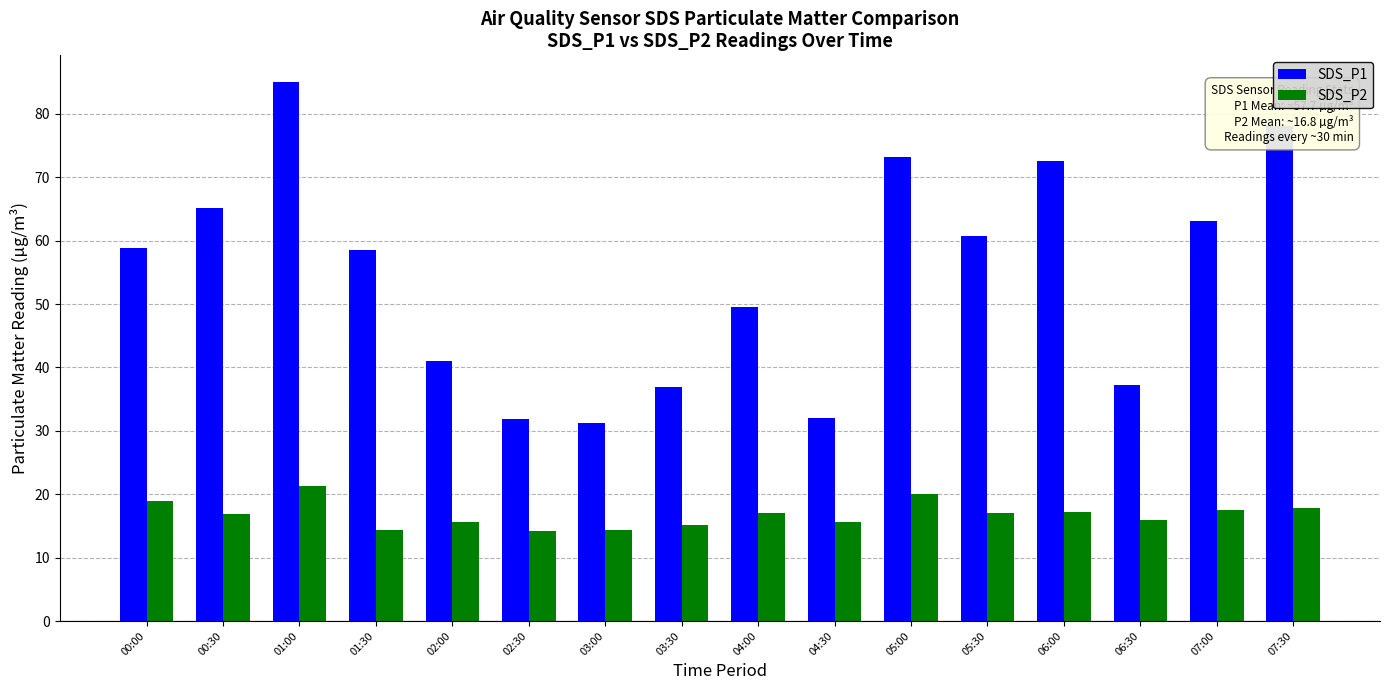

Between 01:00 and 01:30, which series saw the biggest shift?

SDS_P1